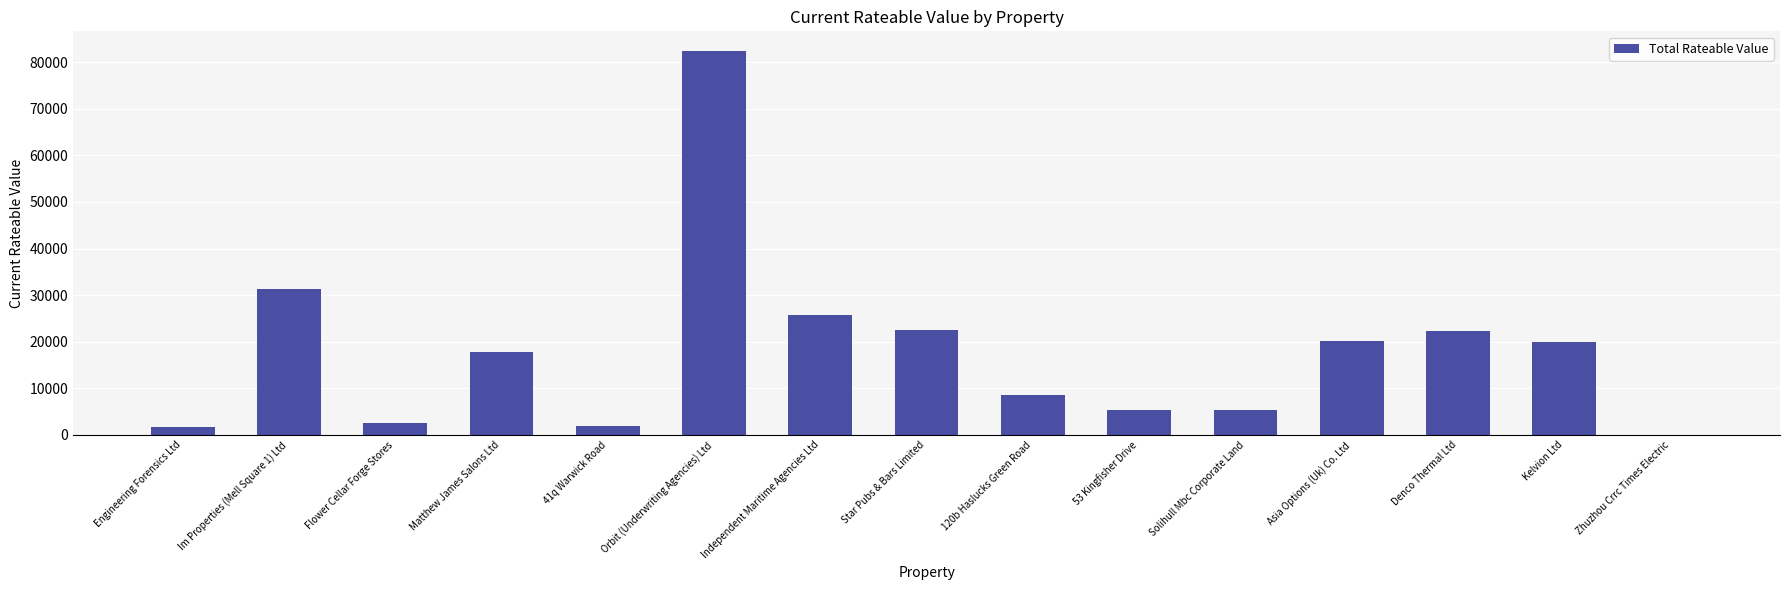

True or false: the data shows 22500 at Star Pubs & Bars Limited.

True